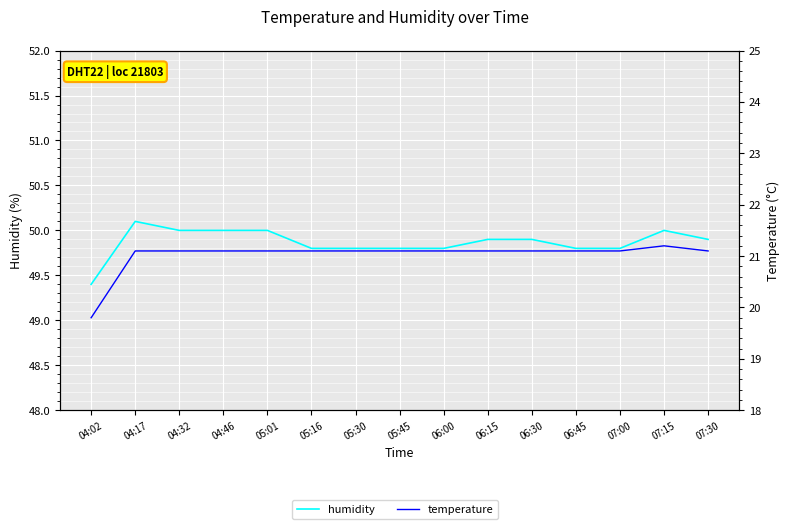

What are all the series names shown in the legend?

humidity, temperature